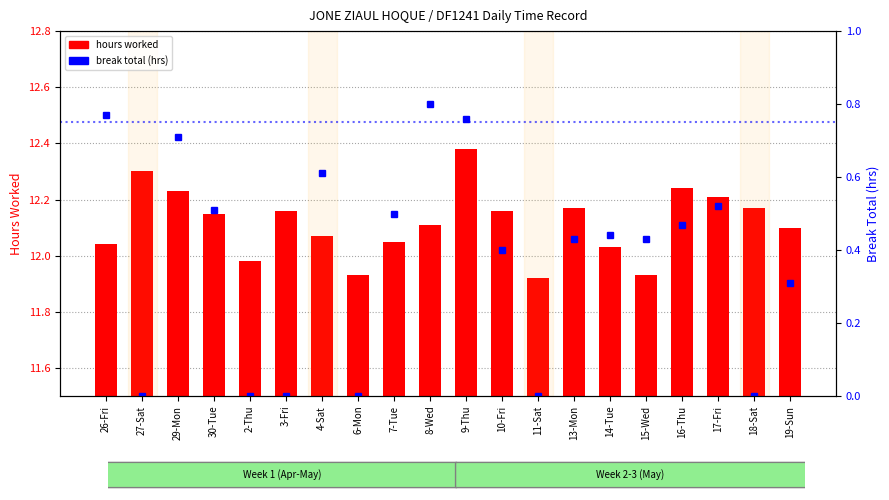

Which series has the largest range (max minus min)?

break total (hrs)